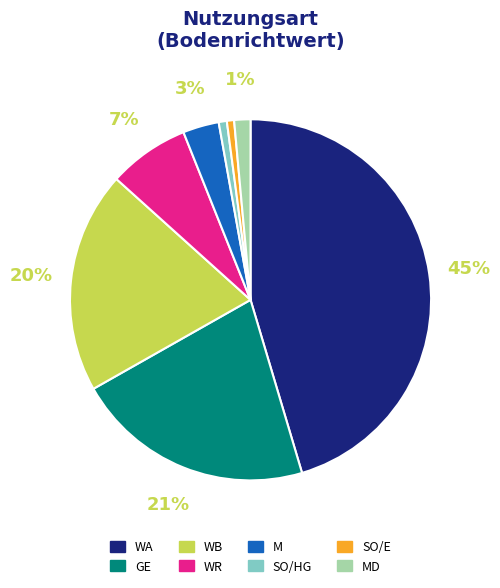

Is there a majority slice in this chart?

No